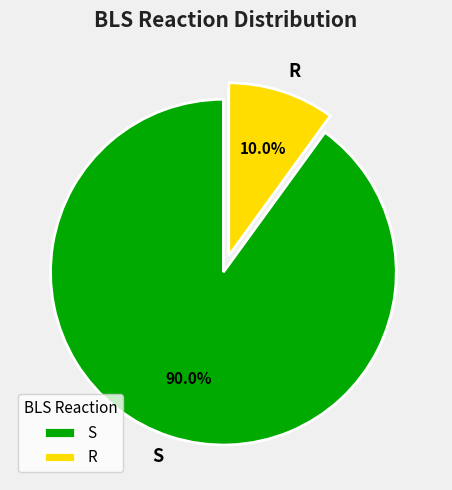

True or false: R accounts for 10% of the total.

True